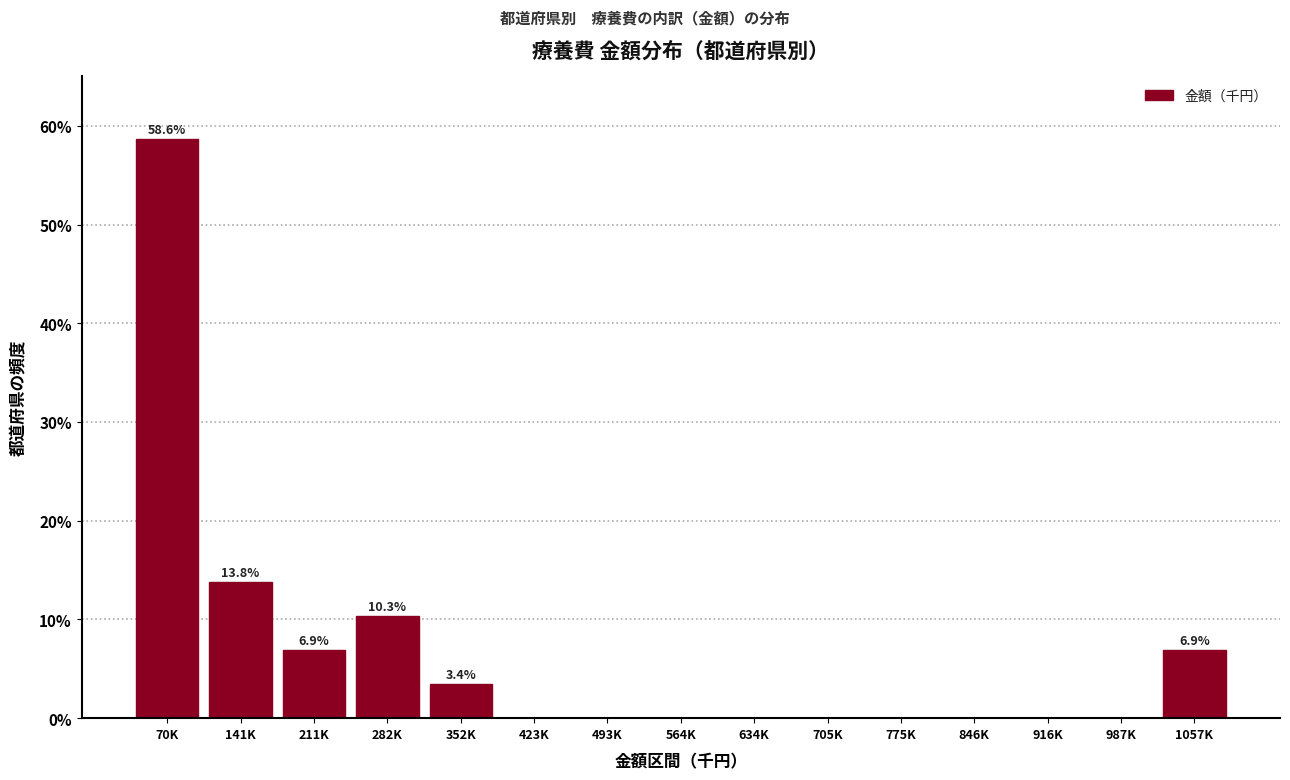

Reading left to right, what are all the values shown in this chart?

70K=58.6	141K=13.8	211K=6.9	282K=10.3	352K=3.4	423K=0.0	493K=0.0	564K=0.0	634K=0.0	705K=0.0	775K=0.0	846K=0.0	916K=0.0	987K=0.0	1057K=6.9